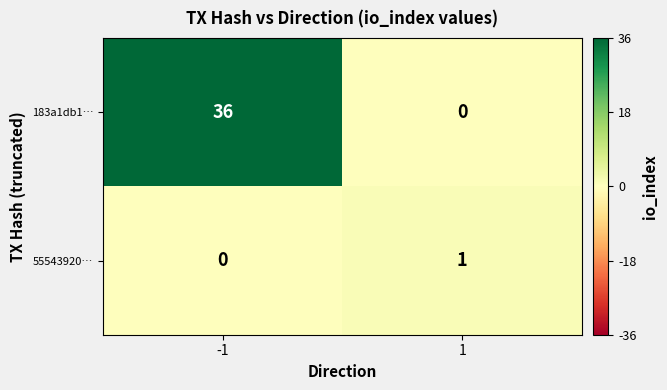

What is the sum of the 183a1db1… values at -1 and 1?

36